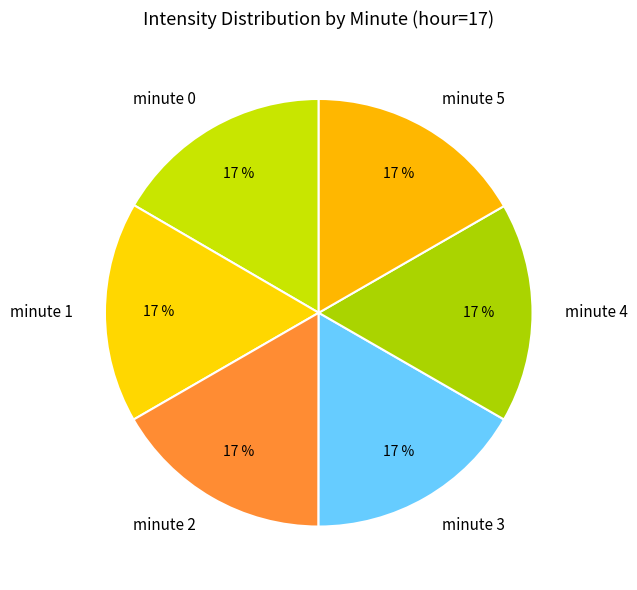

Count the number of slices in the pie.

6